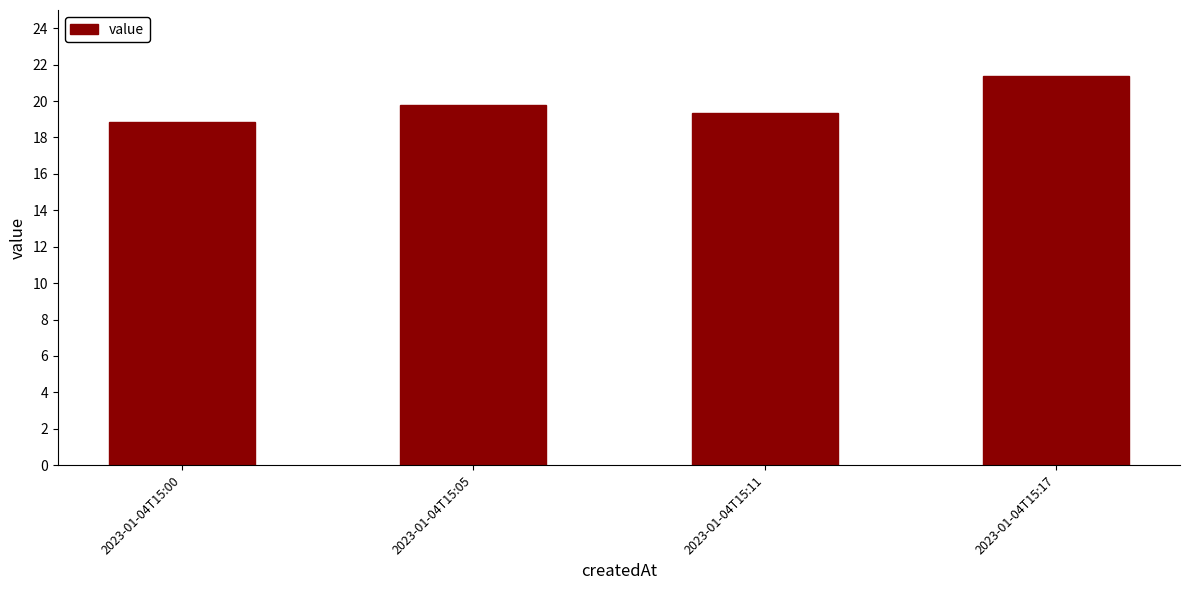

Count the number of values greater than 19.

3